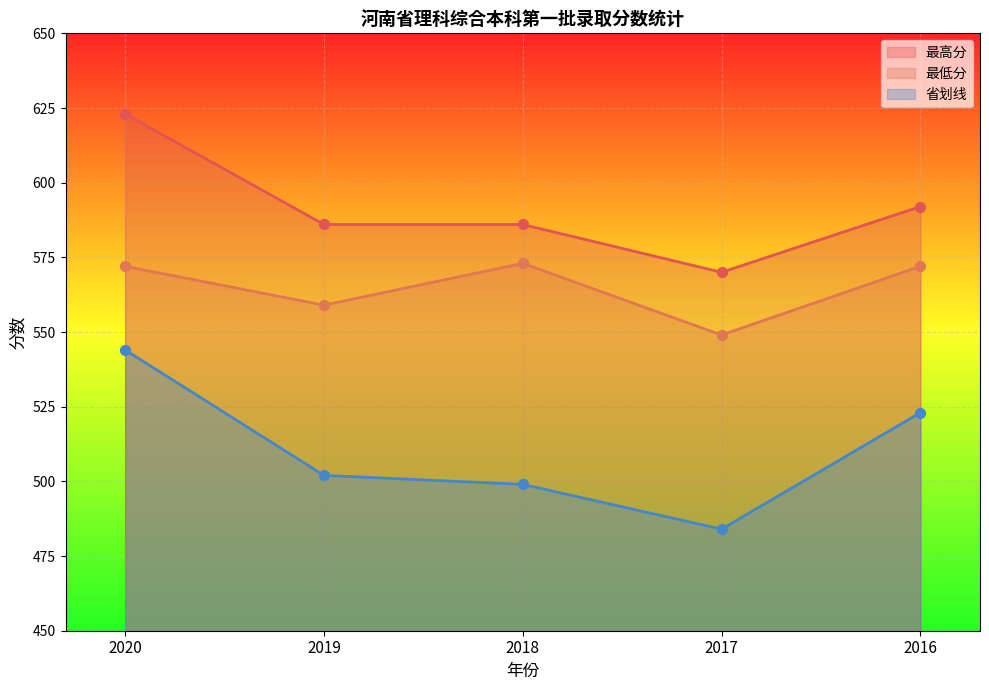

At which category is the sum across all series the highest?

2020